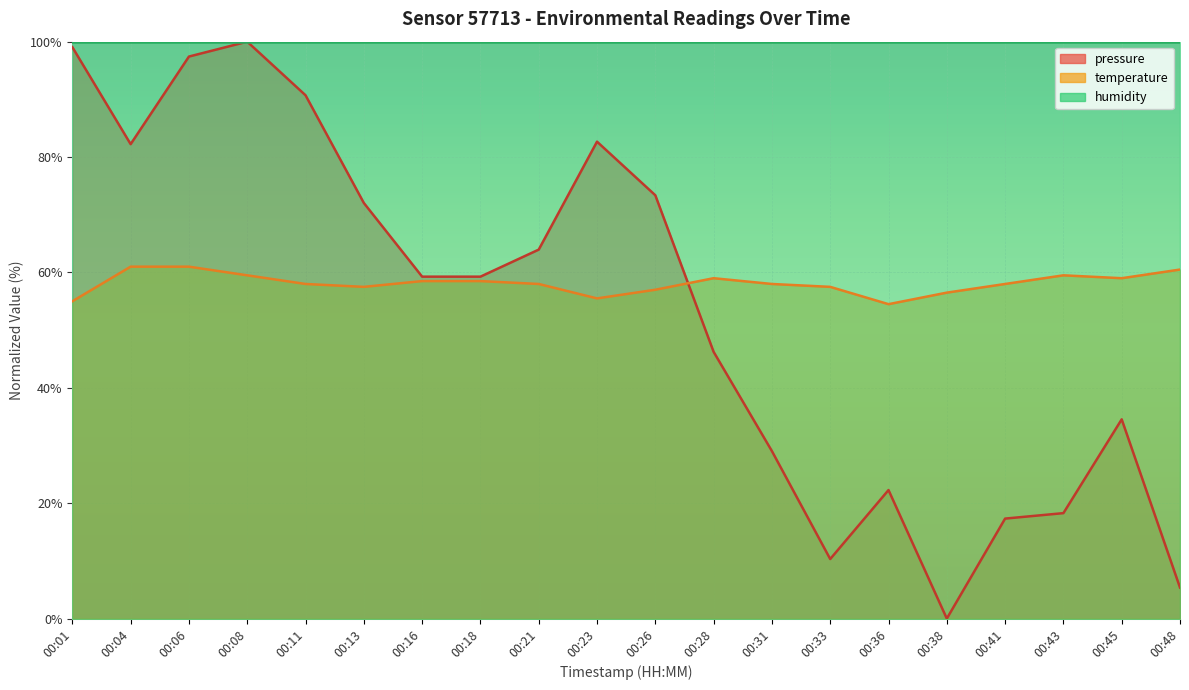

What is the sum of all temperature values?

1162.0